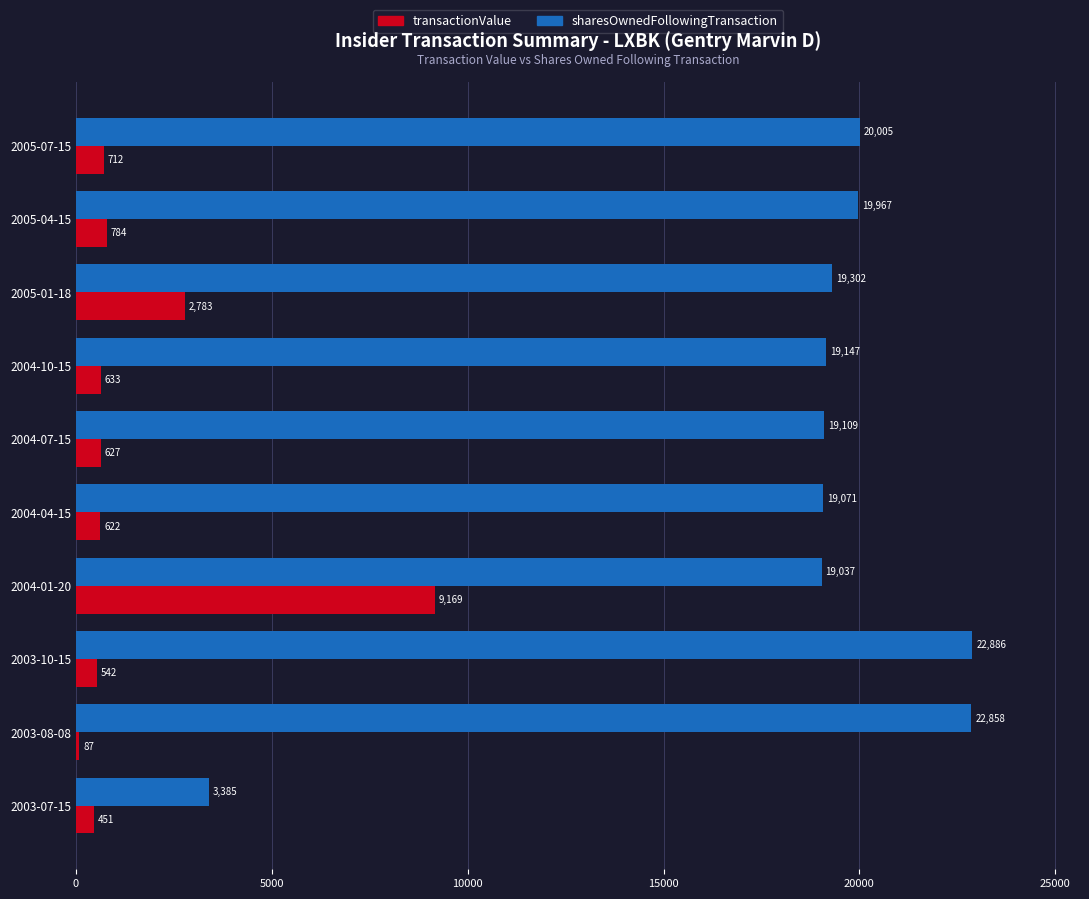

The transactionValue series shows 3867 at 2005-01-18. True or false?

False